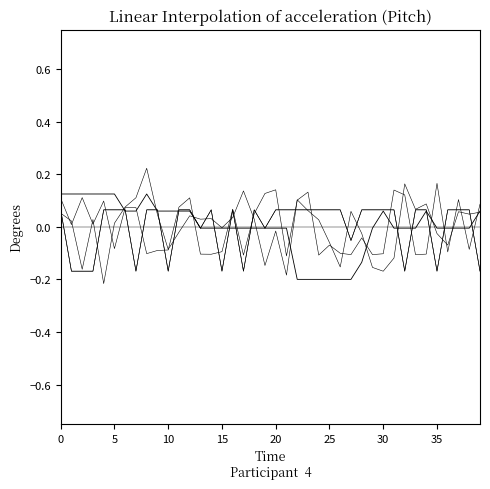

Does the chart display data point markers on the line(s)?

No